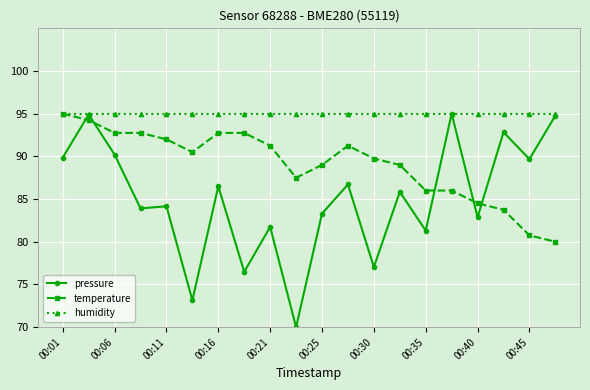

Which series has the largest range (max minus min)?

pressure